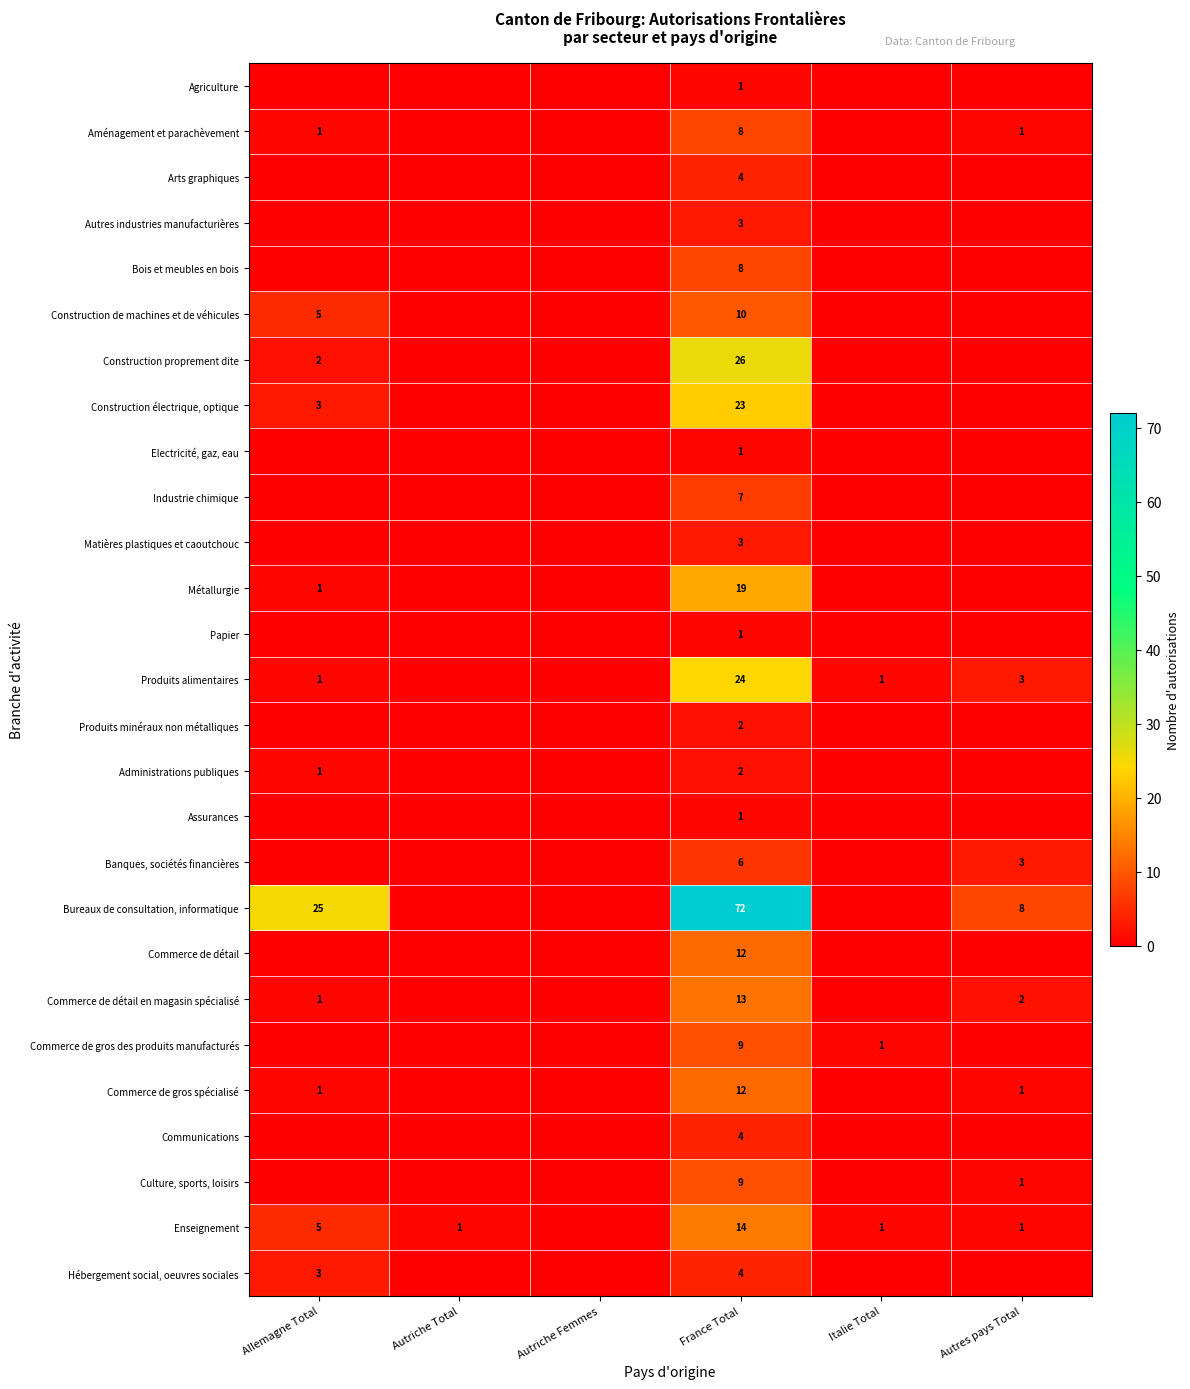

The Enseignement series shows 1 at Autres pays Total. True or false?

True